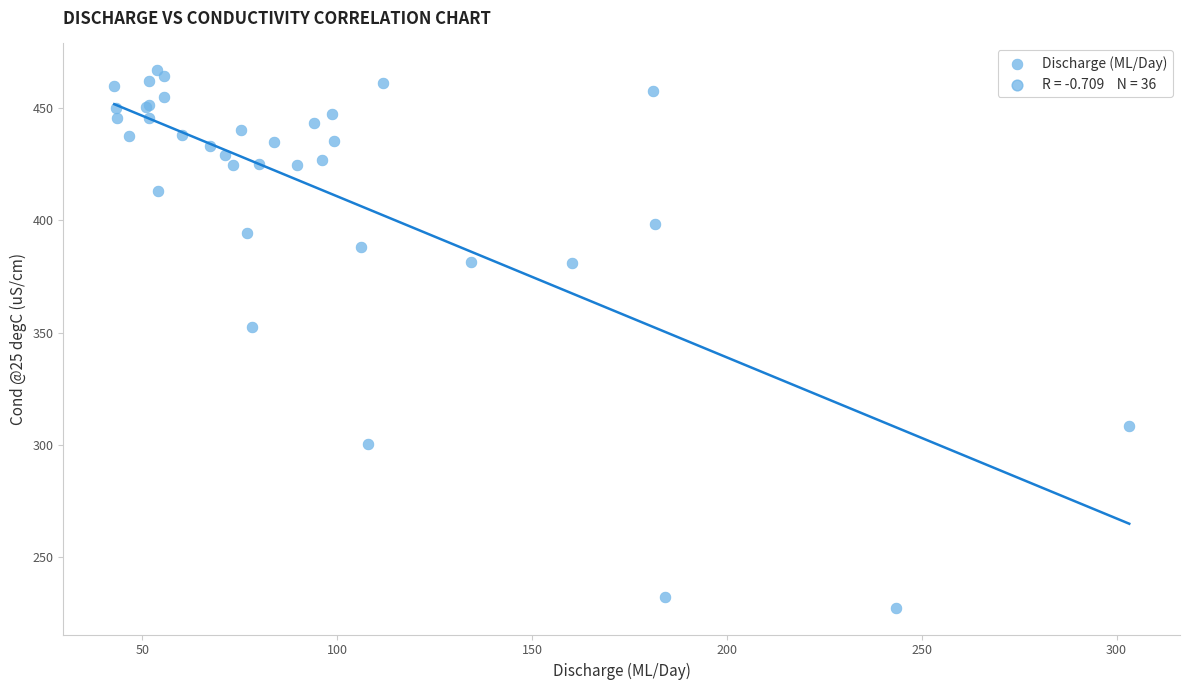

What Y value in the scatter plot is closest to 347?

352.3